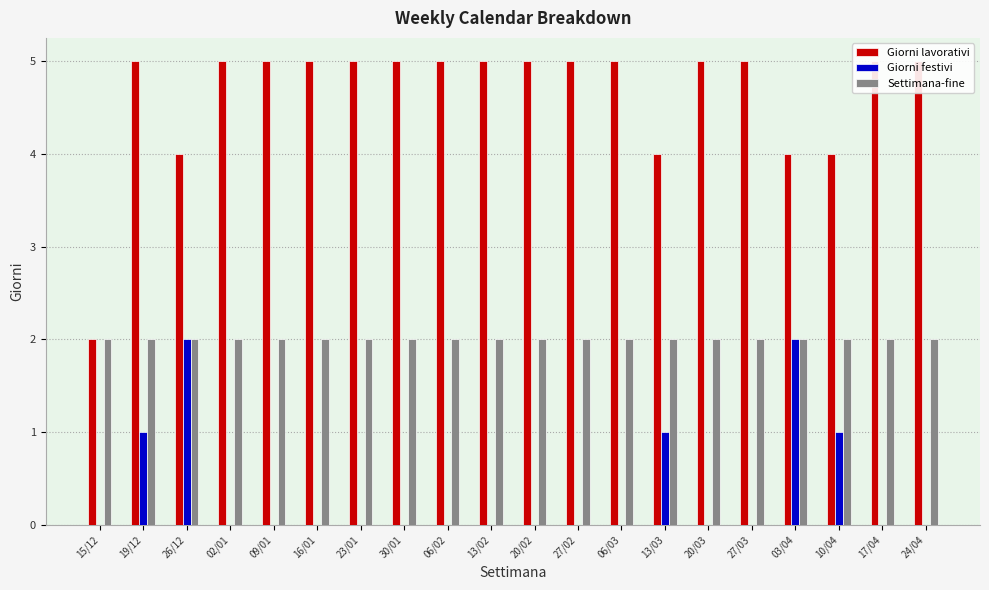

What is the sum of all Settimana-fine values?

40